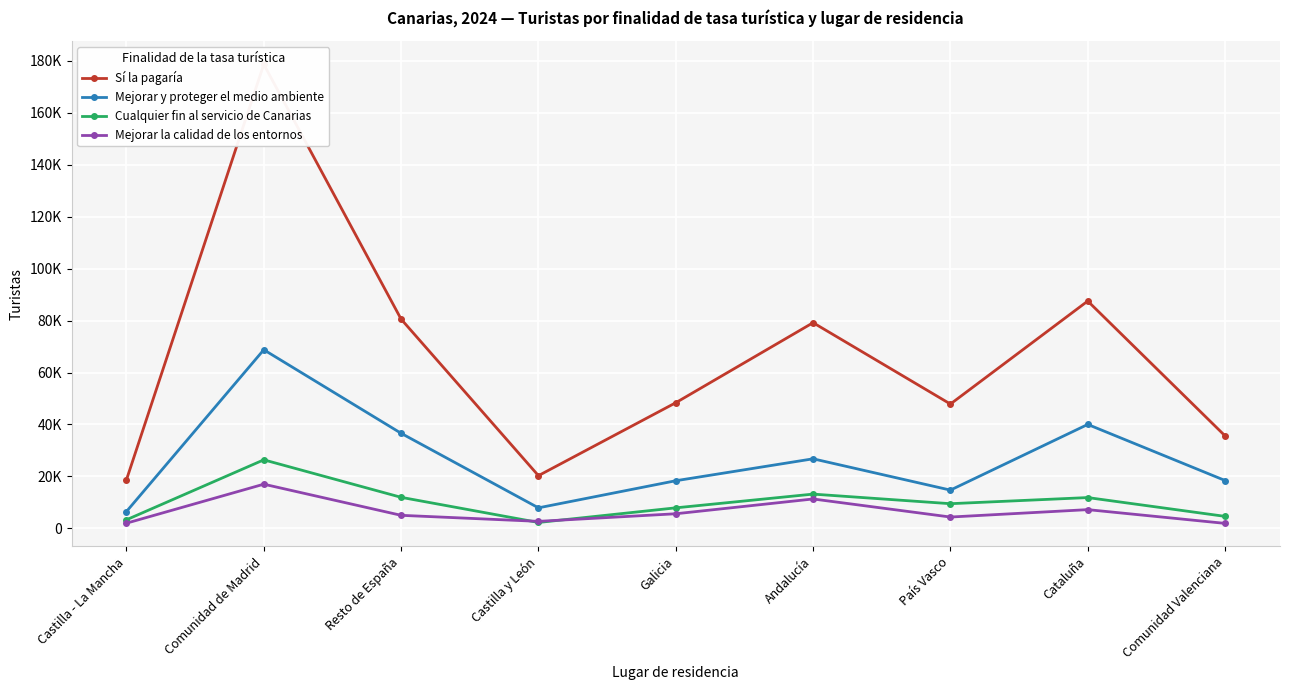

What is the lowest value of the Mejorar y proteger el medio ambiente series?

6475